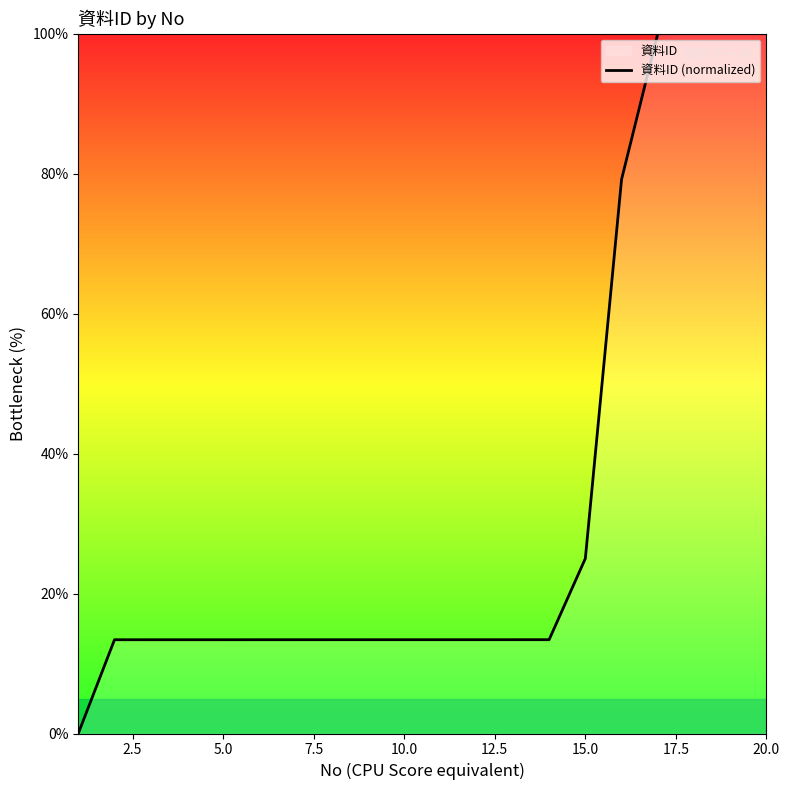

What is the difference between the maximum and minimum values?

100.0